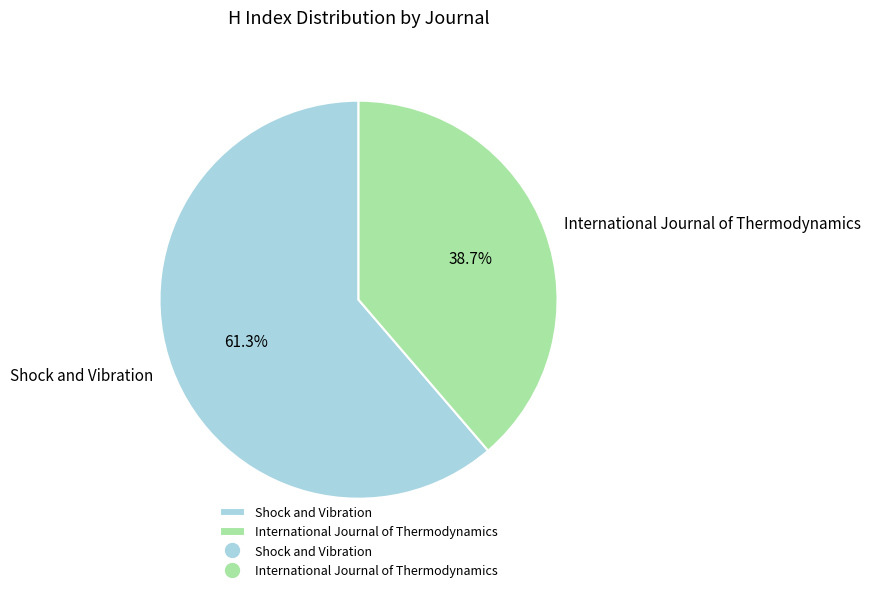

Rank the categories by value from lowest to highest.

International Journal of Thermodynamics, Shock and Vibration